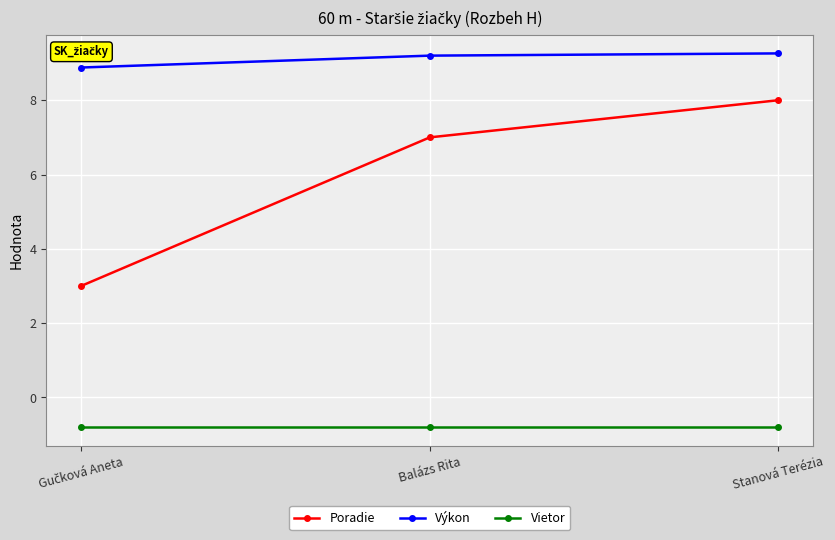

Reading right to left, list all the values displayed in this chart.

Poradie: 8.0	7.0	3.0
Výkon: 9.3	9.2	8.9
Vietor: -0.8	-0.8	-0.8